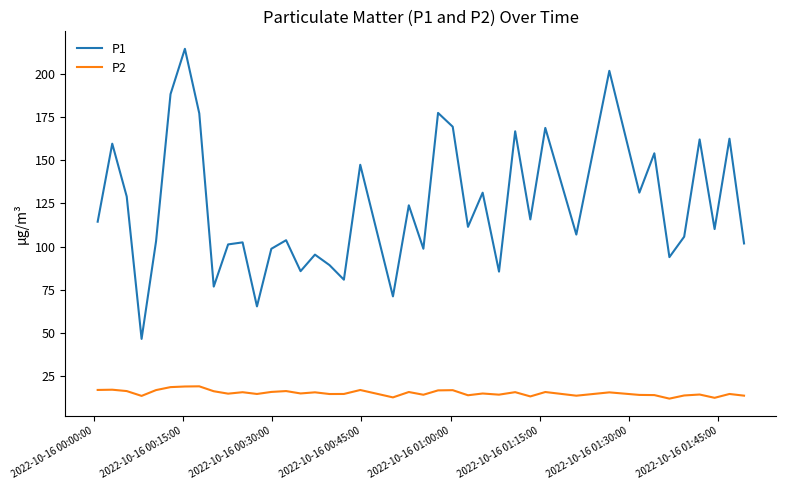

Which series has the widest spread of values?

P1